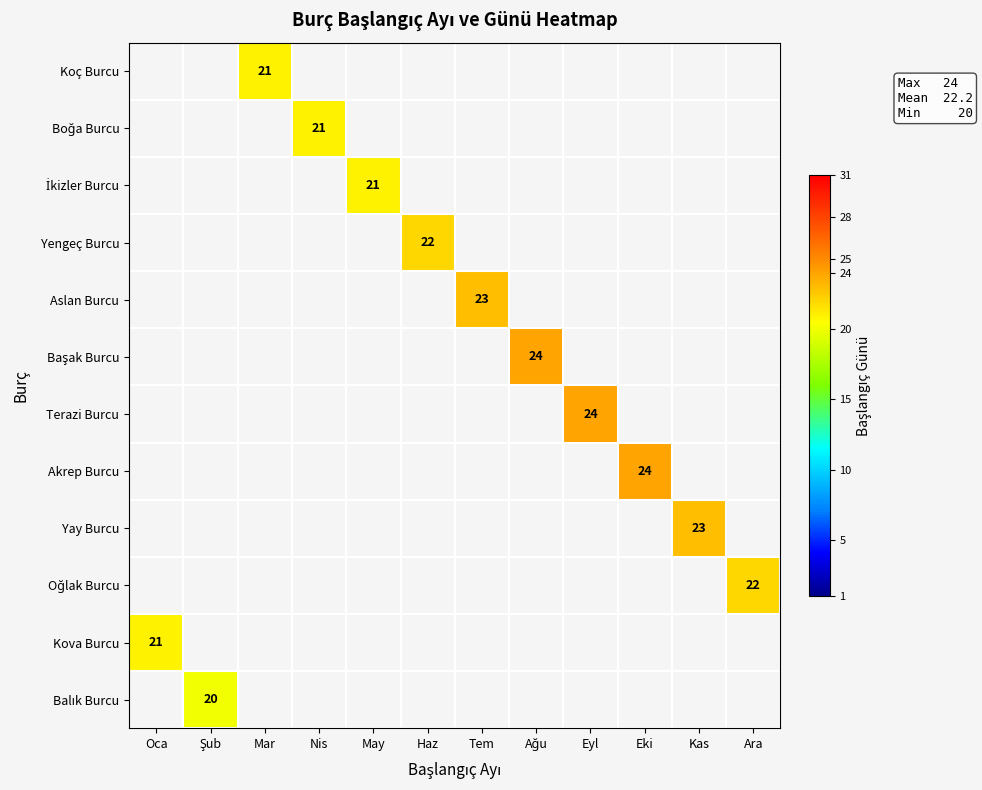

What is the spread (max minus min) of values at Tem?

23